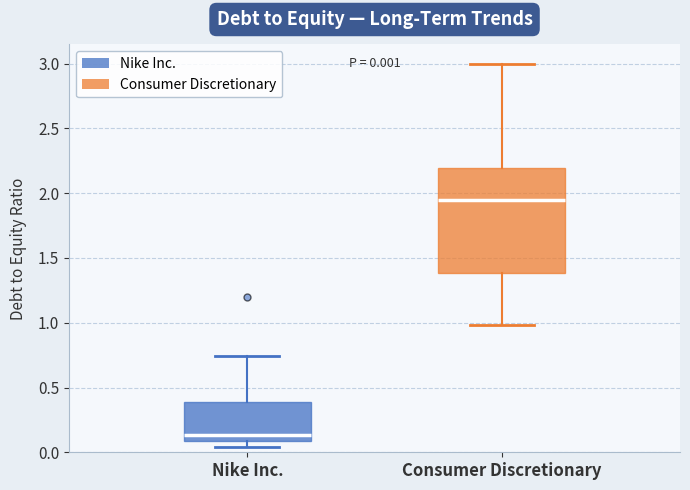

Which box's median line is the highest?

Consumer Discretionary